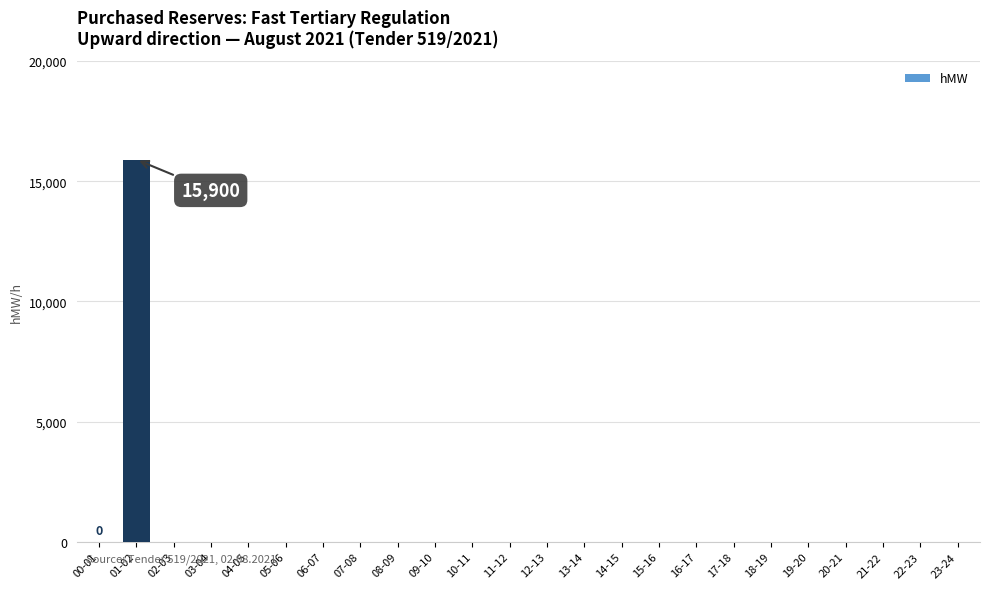

The value at 20-21 is -5065. True or false?

False